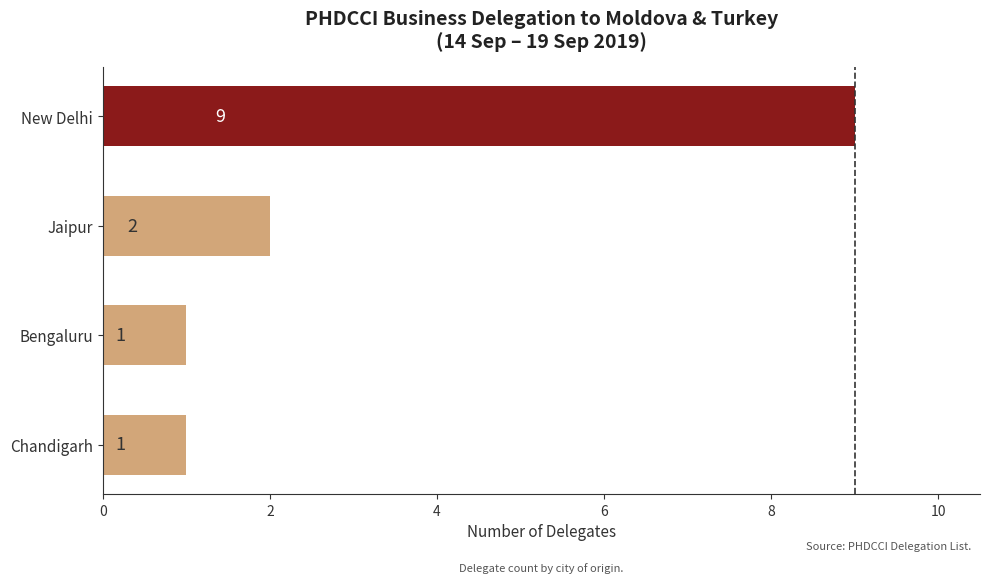

Which category has the highest value across all series?

New Delhi